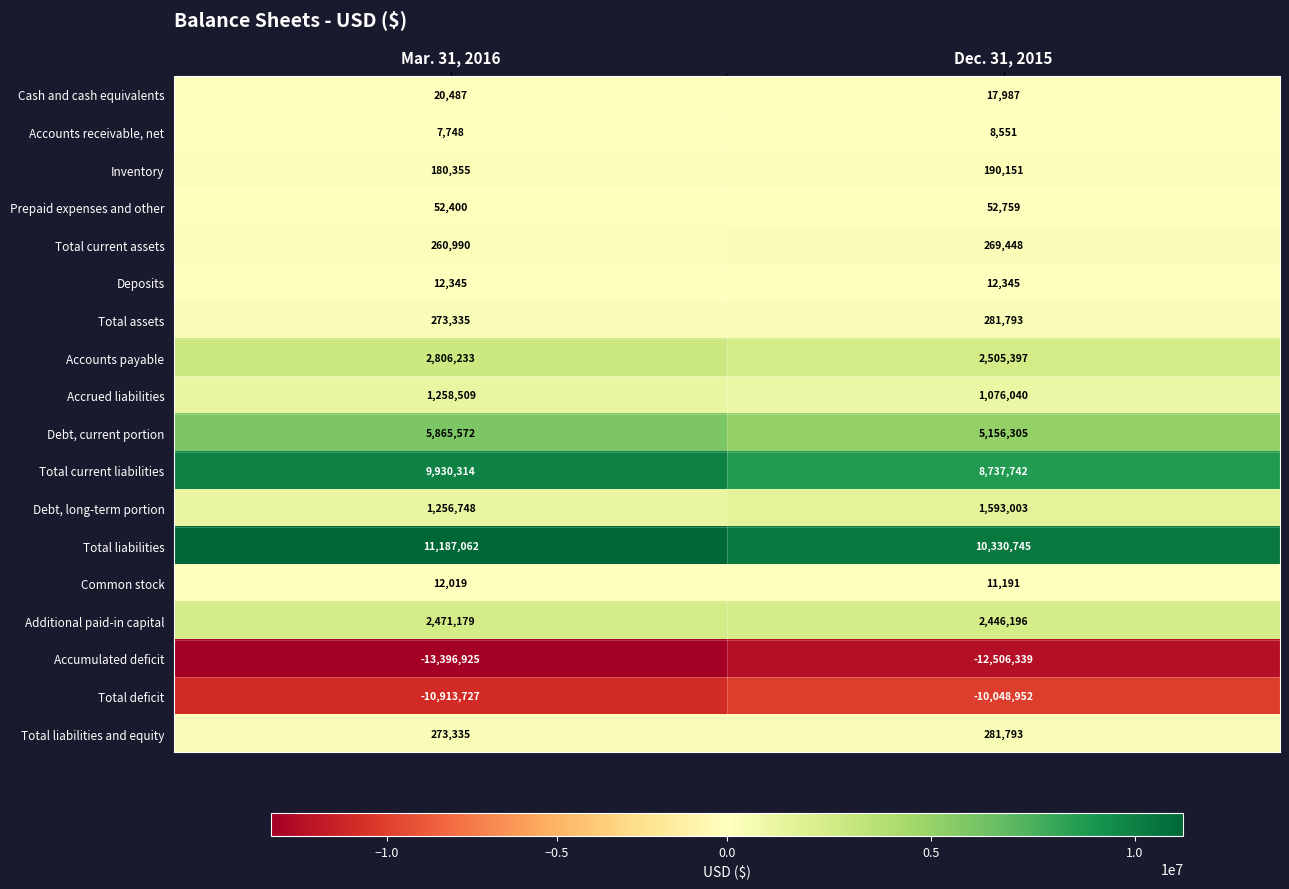

What is the sum of the Accrued liabilities values at Mar. 31, 2016 and Dec. 31, 2015?

2334549